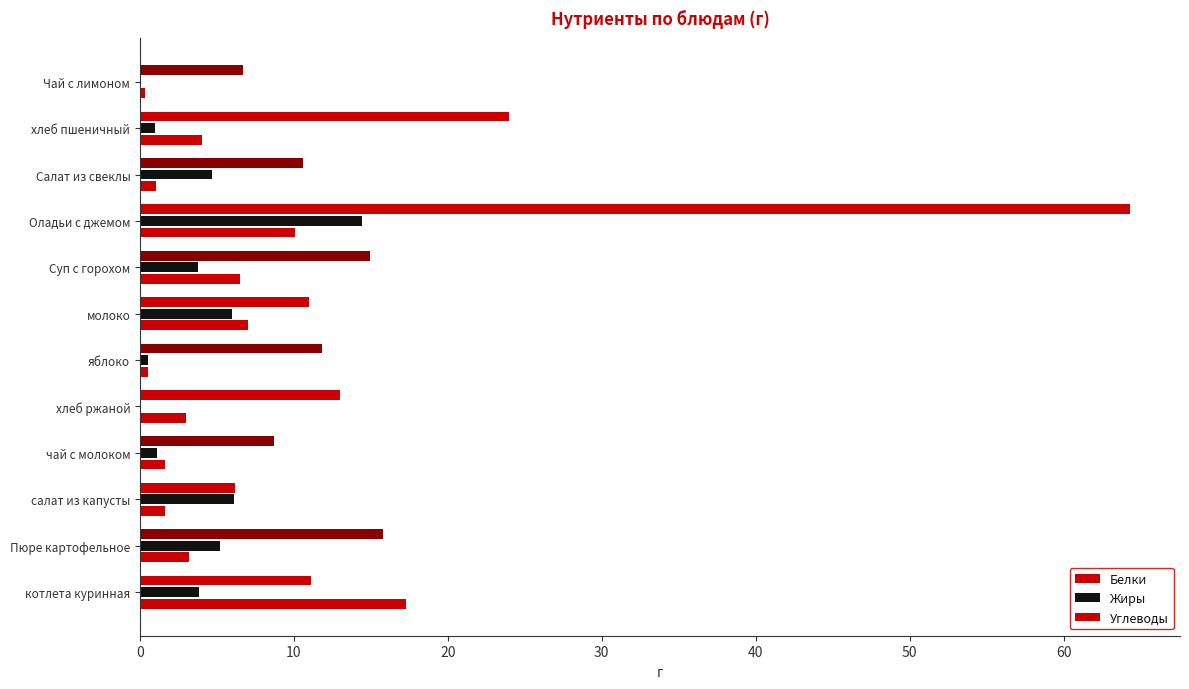

How many data points does each series have?

12